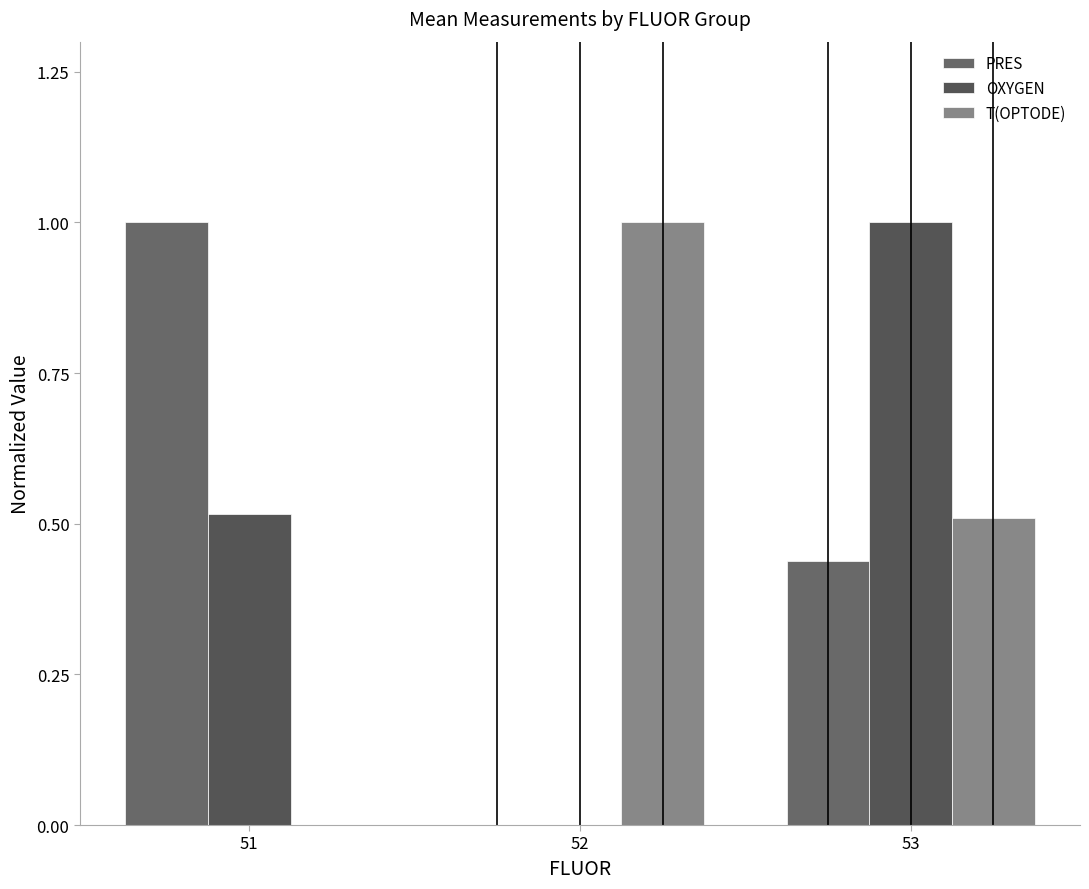

Are the bars grouped side by side (vs. stacked)?

Yes